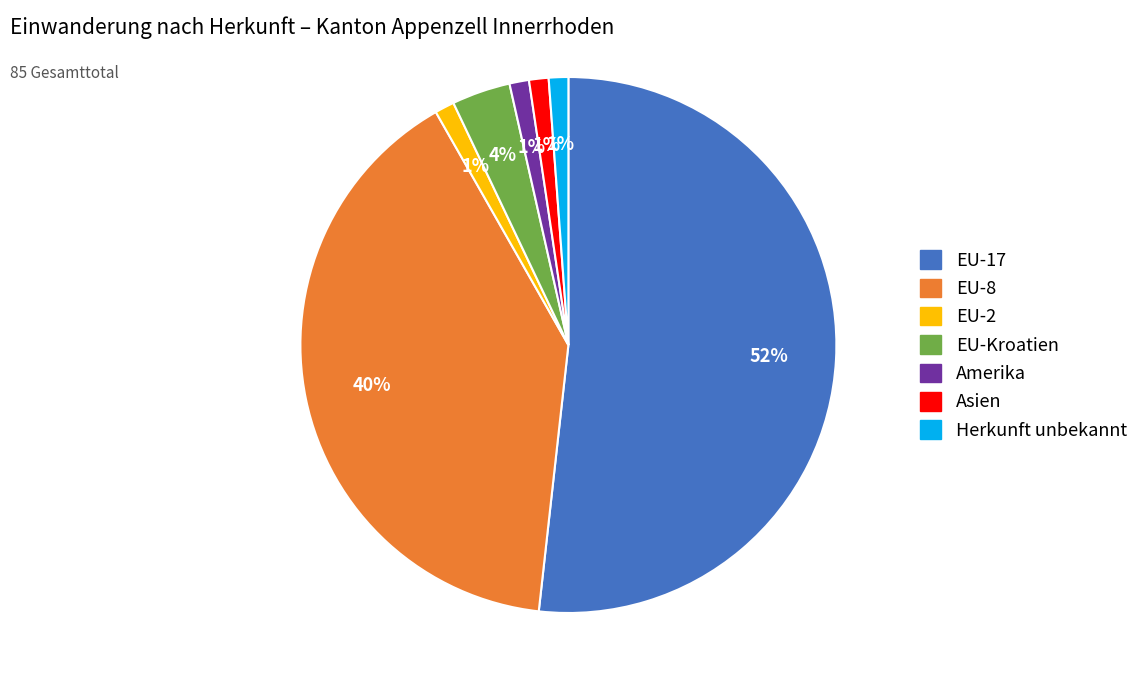

Is EU-8 the majority of the pie?

No